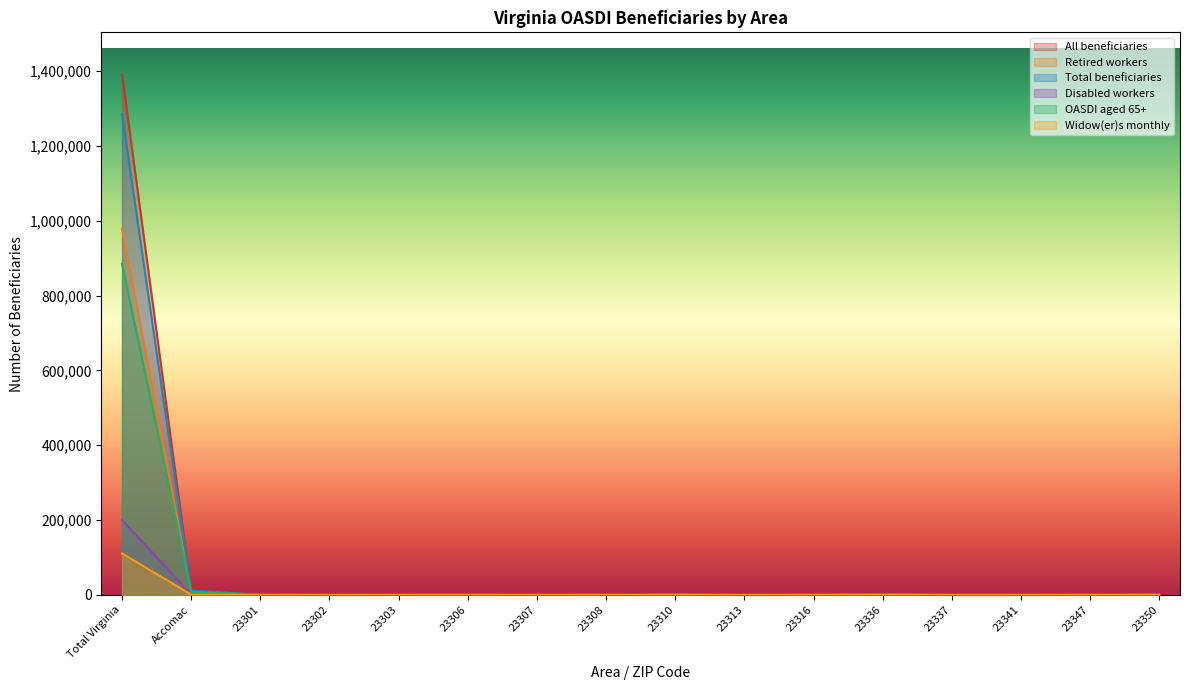

What is the label of the 15th point from the right?

Accomac